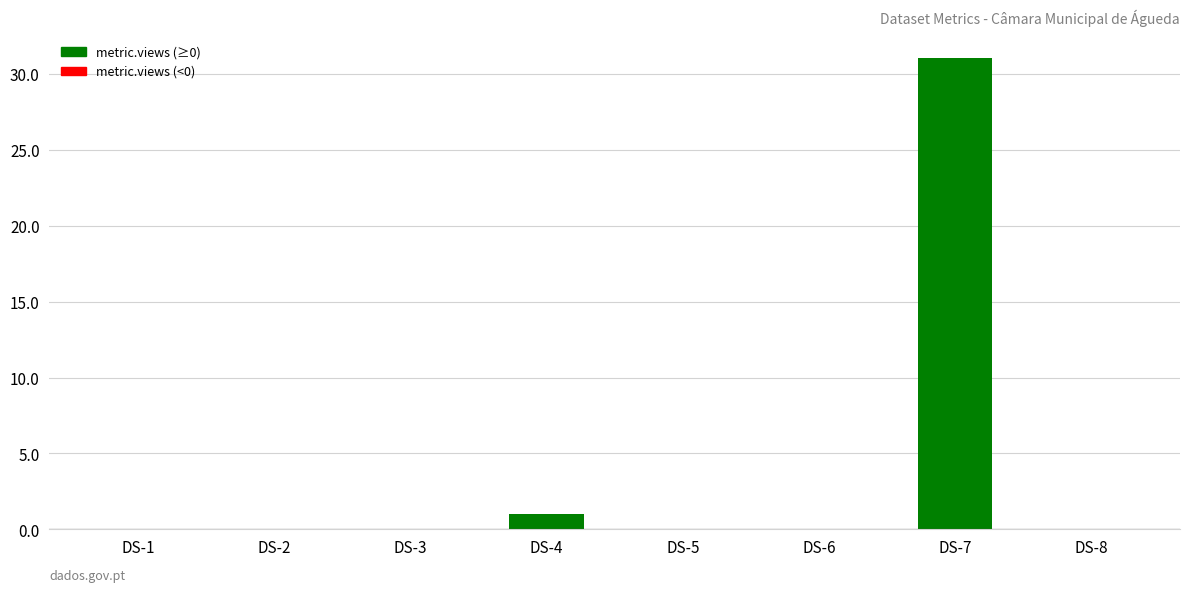

What is the greatest value displayed?

31